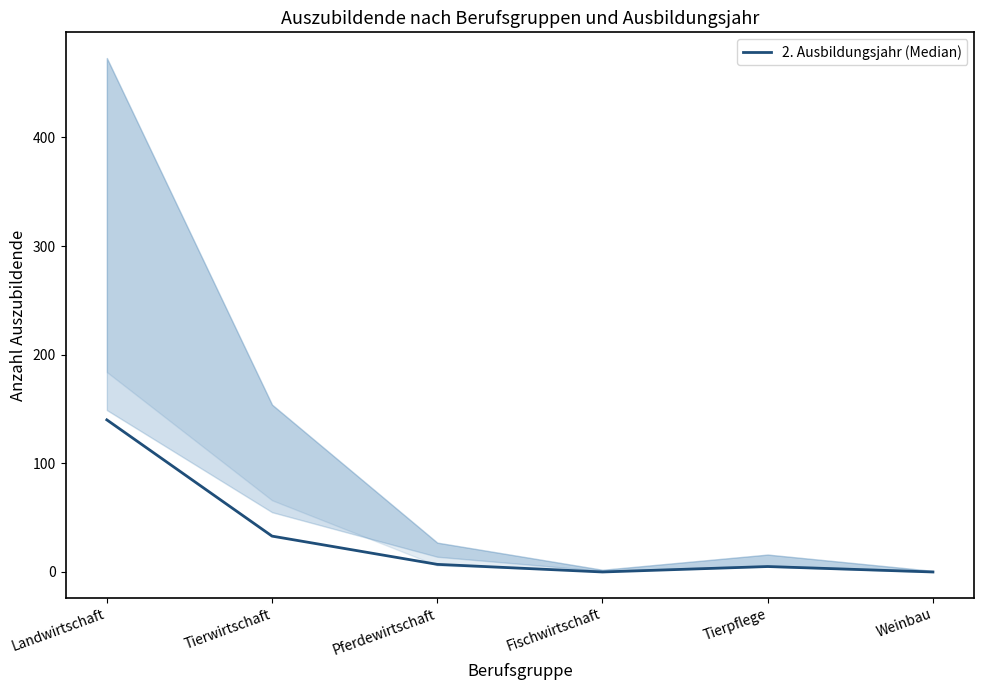

Reading right to left, transcribe all the data shown in this chart.

Weinbau=0	Tierpflege=5	Fischwirtschaft=0	Pferdewirtschaft=7	Tierwirtschaft=33	Landwirtschaft=140